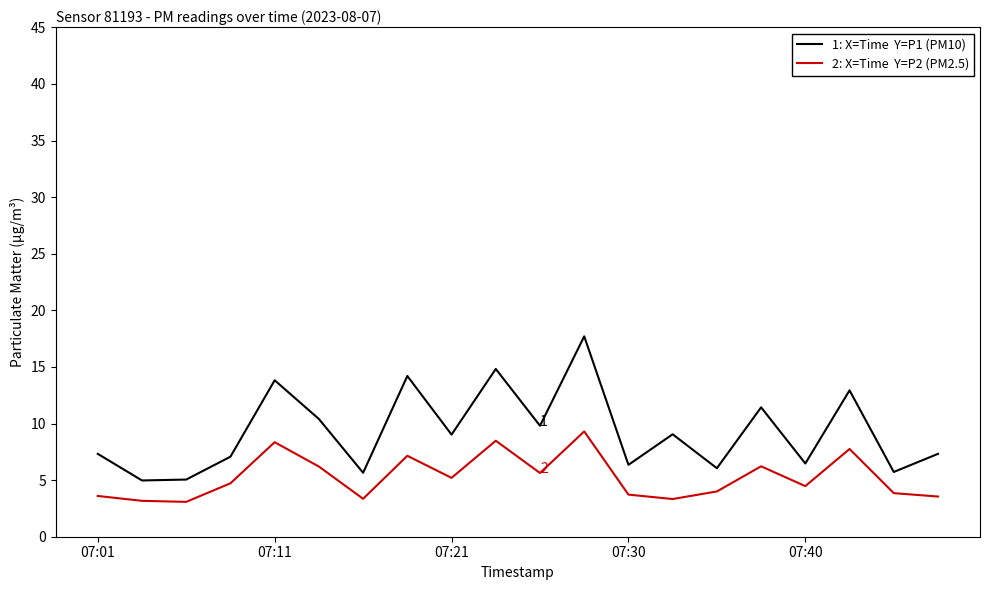

What is the maximum value shown in the chart?

17.7